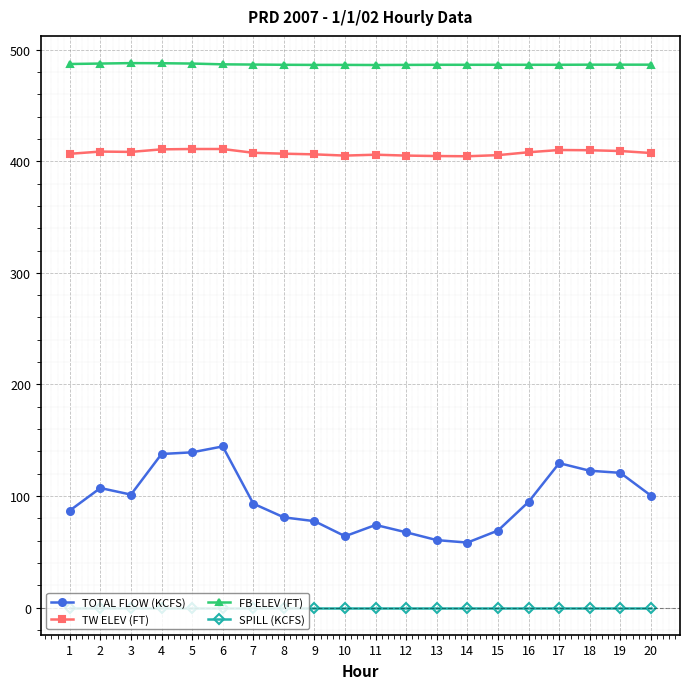

The TOTAL FLOW (KCFS) series shows 122.6 at 18. True or false?

True